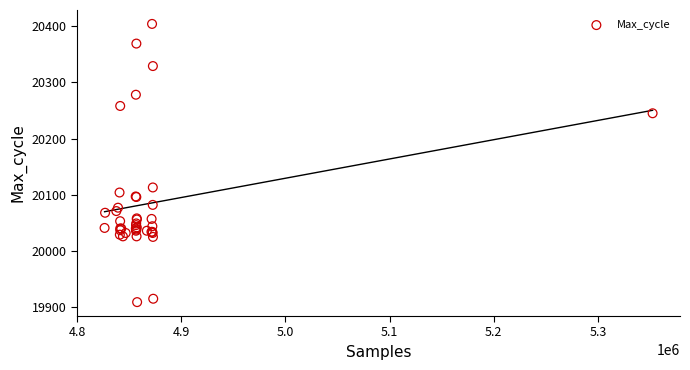

What Y value in the scatter plot is closest to 20156?

20113